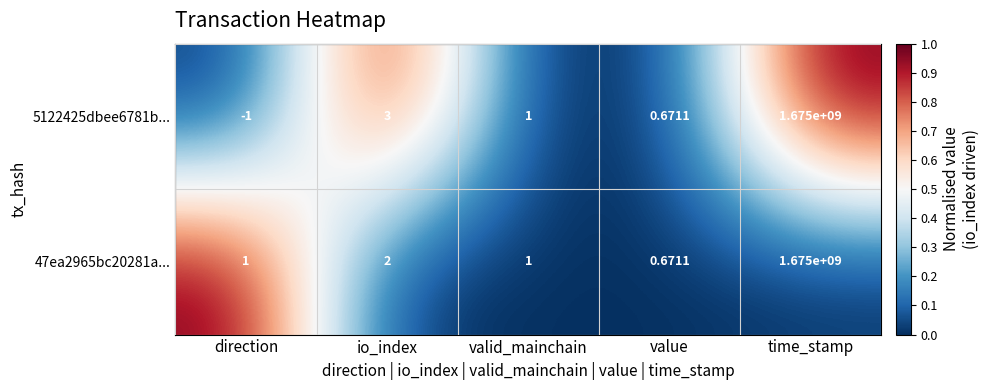

Which series changed the most between io_index and time_stamp?

47ea2965bc20281a...